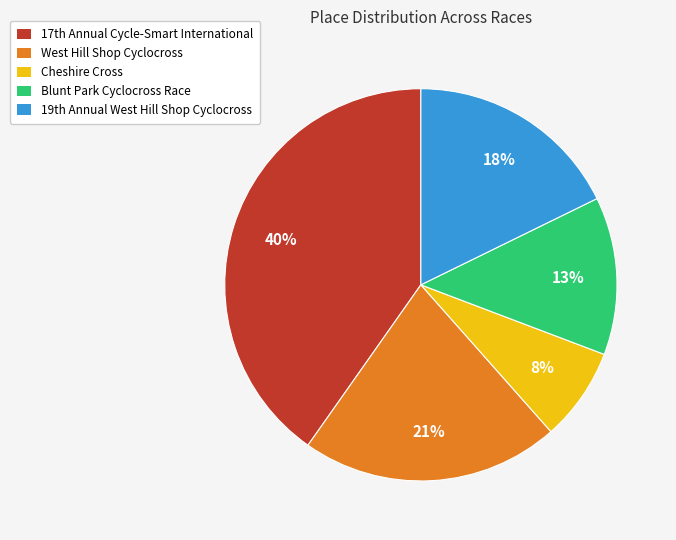

What is the ratio of the value at West Hill Shop Cyclocross to the value at Blunt Park Cyclocross Race?

1.6